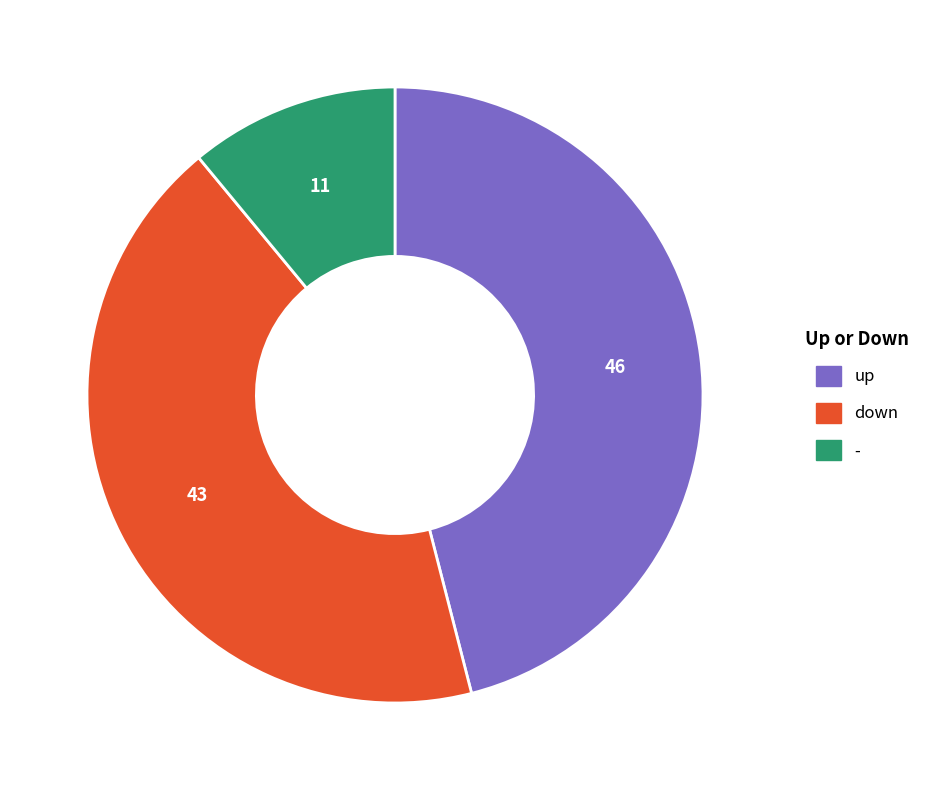

Between up and -, which is larger?

up